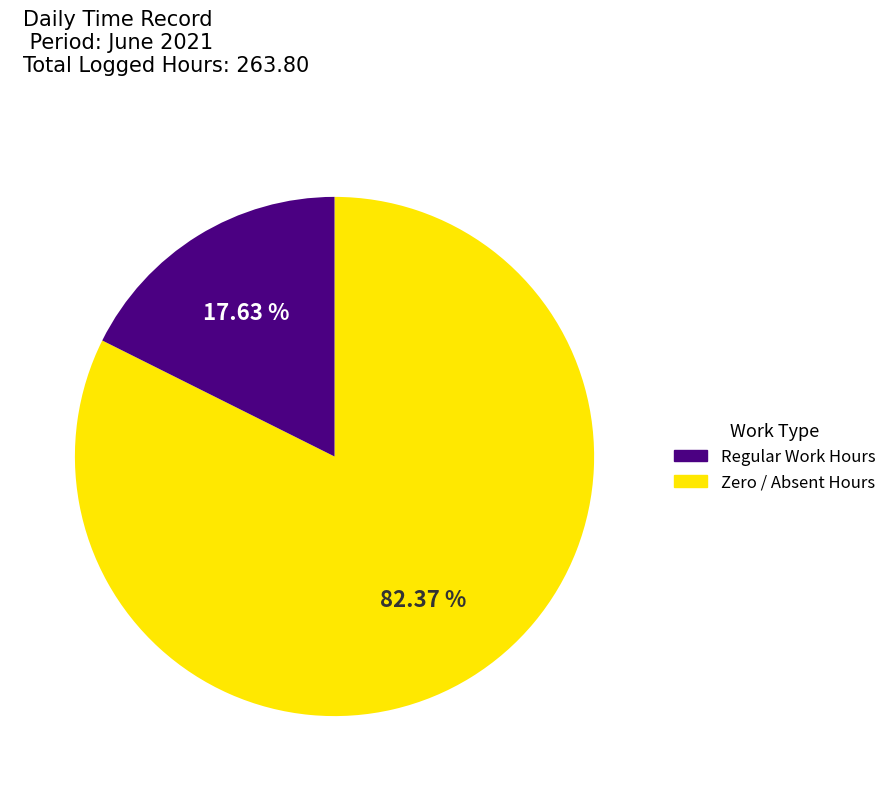

Count the number of slices in the pie.

2